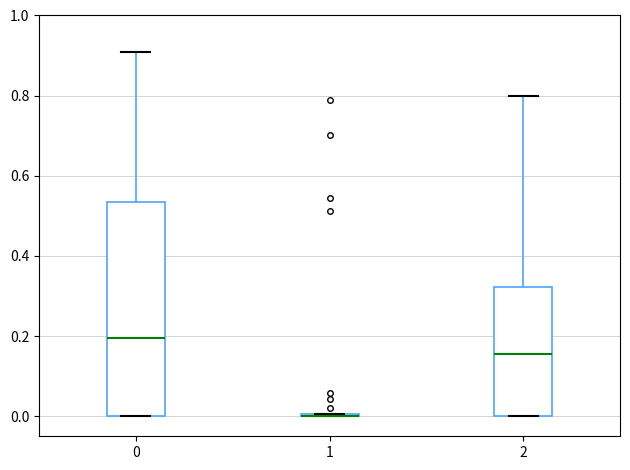

Where is the lower edge of the box at x = 0 on the y-axis? The values are not printed on the chart, so give them approximately, as read against the axis.

0.00